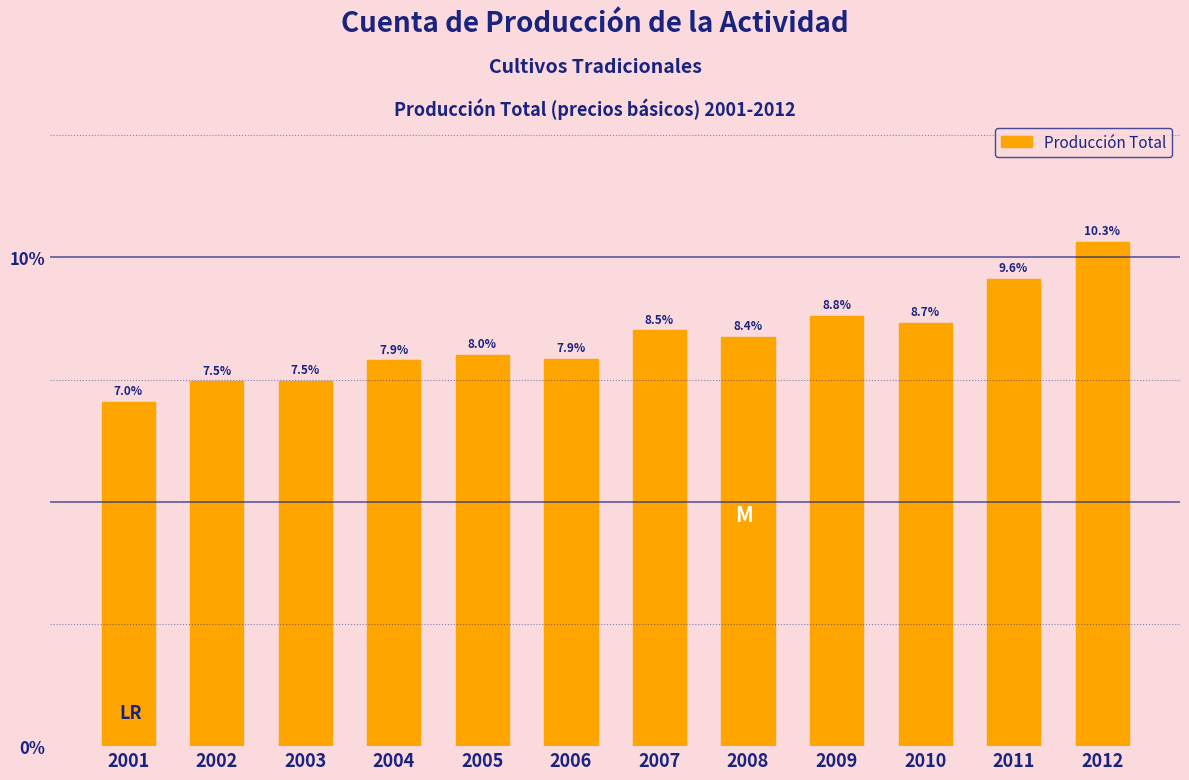

Reading right to left, list all the values displayed in this chart.

2012=10.3	2011=9.6	2010=8.7	2009=8.8	2008=8.4	2007=8.5	2006=7.9	2005=8.0	2004=7.9	2003=7.5	2002=7.5	2001=7.0